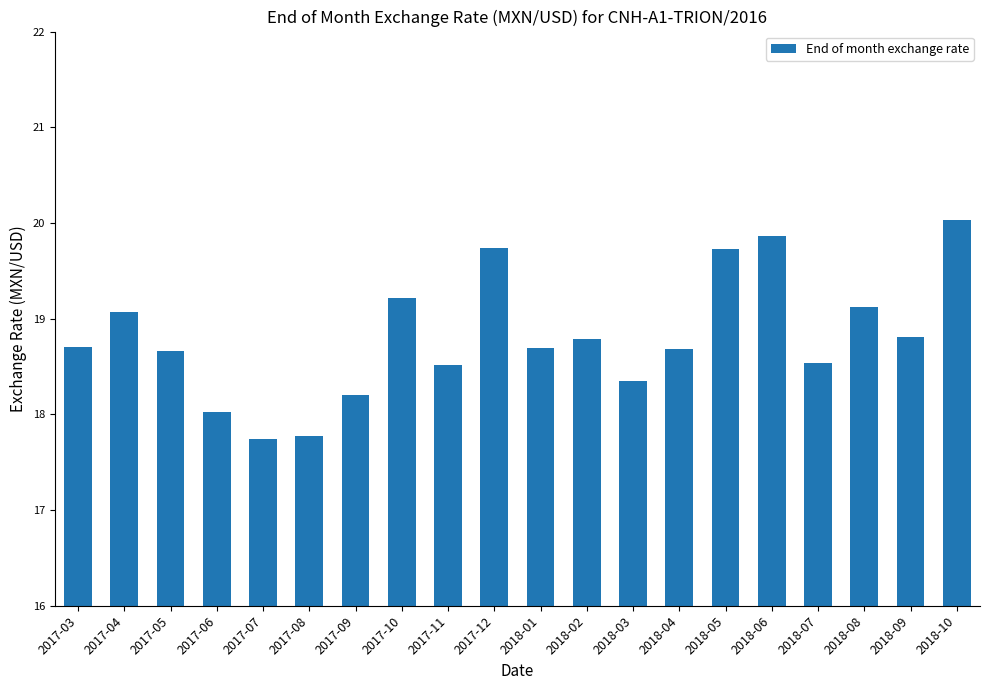

What is the change in value from 2017-07 to 2018-02?

+1.0